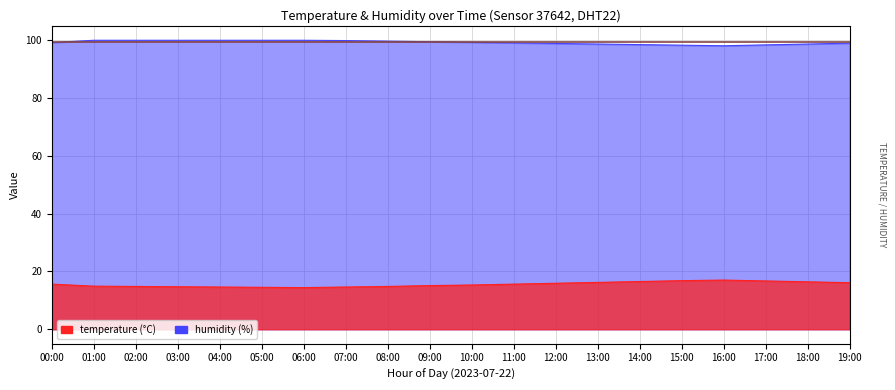

At which label is temperature closest to 15?

01:00